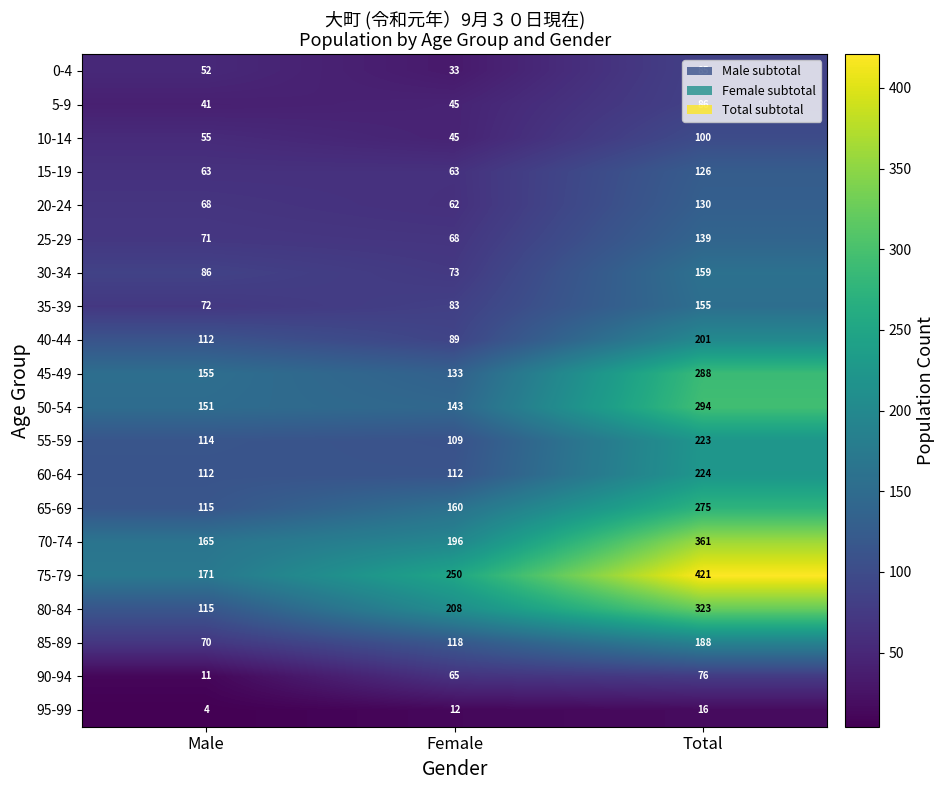

At how many categories does at least one series exceed 55?

3